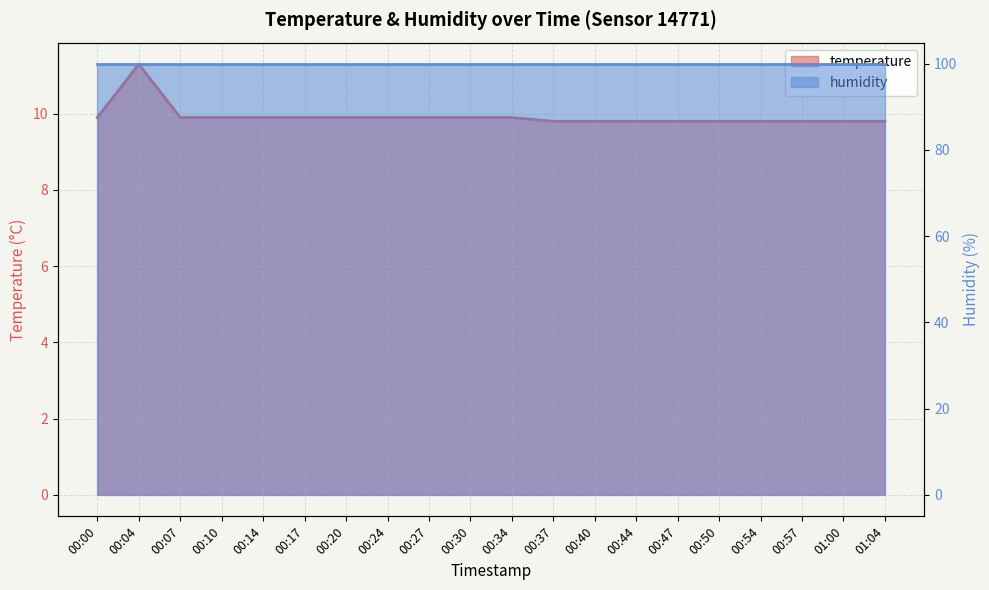

List the labels in order of value, largest first.

00:04, 00:00, 00:07, 00:10, 00:14, 00:17, 00:20, 00:24, 00:27, 00:30, 00:34, 00:37, 00:40, 00:44, 00:47, 00:50, 00:54, 00:57, 01:00, 01:04